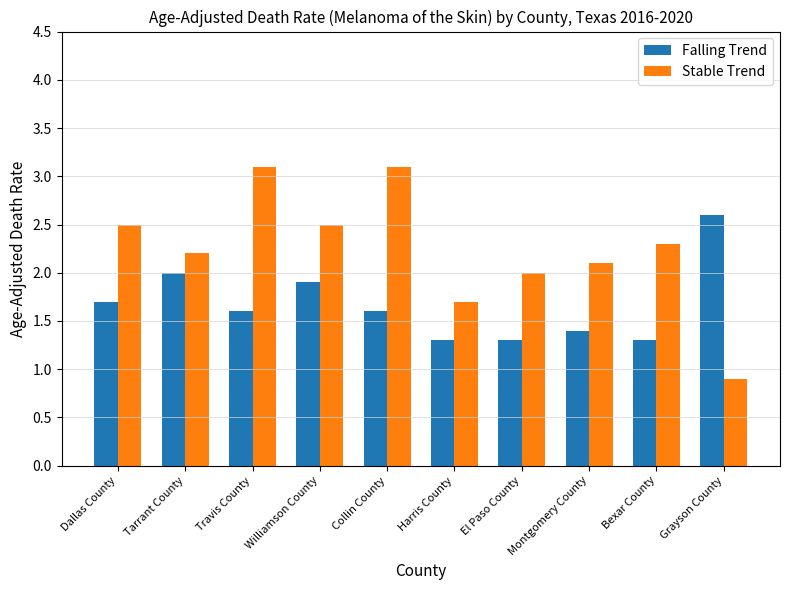

What is the maximum value for Falling Trend?

2.6